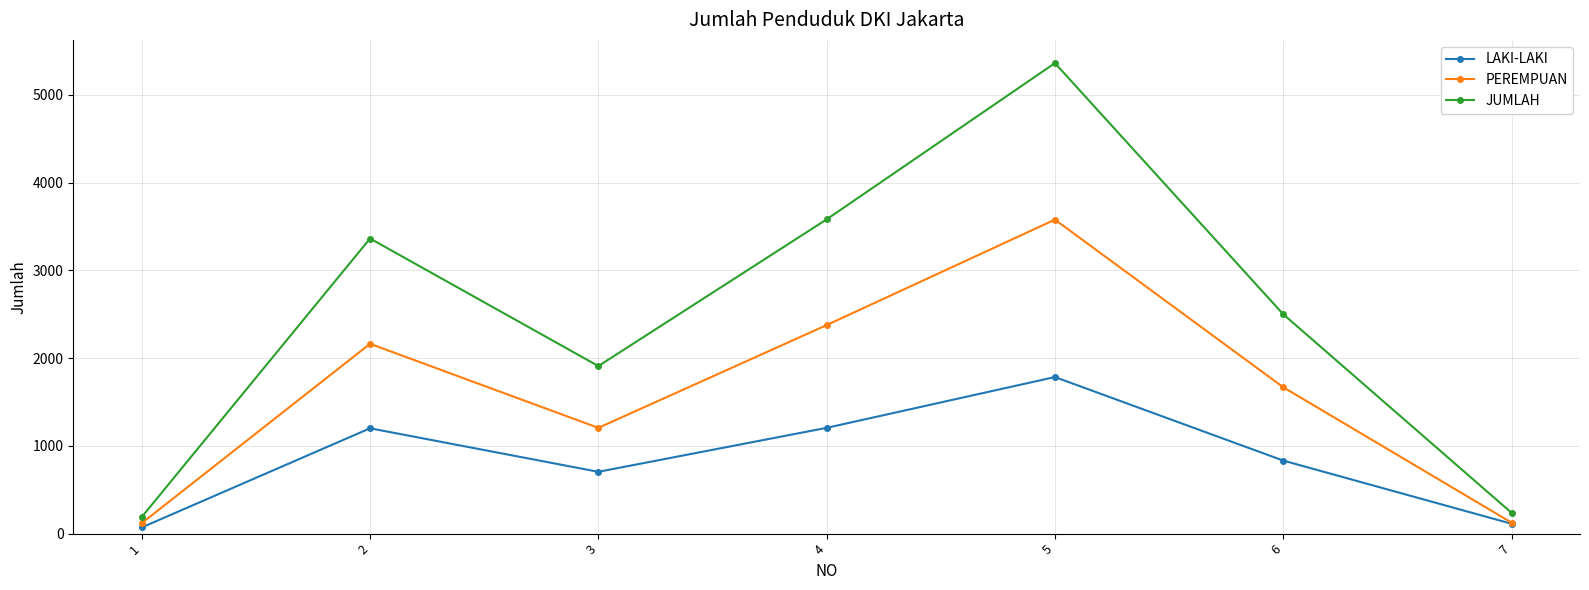

What value does the LAKI-LAKI series have at 5?

1784